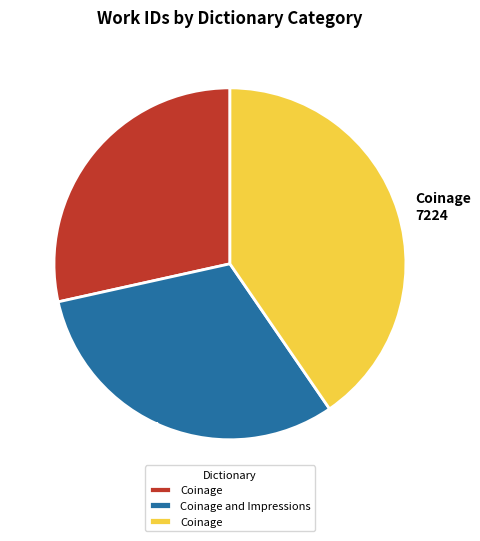

Is there a majority slice in this chart?

No